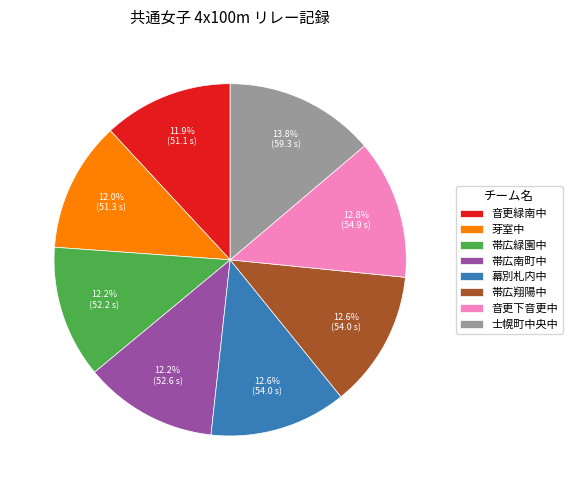

What percentage is the 帯広南町中 slice, to the nearest percent?

12%